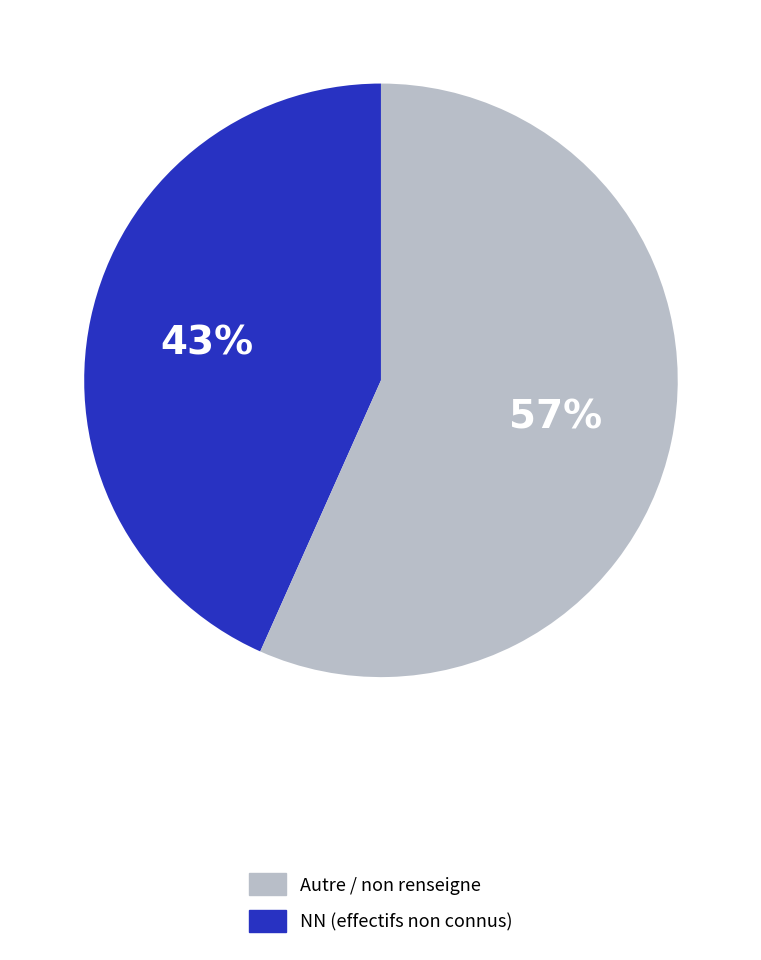

Is there a majority slice in this chart?

Yes